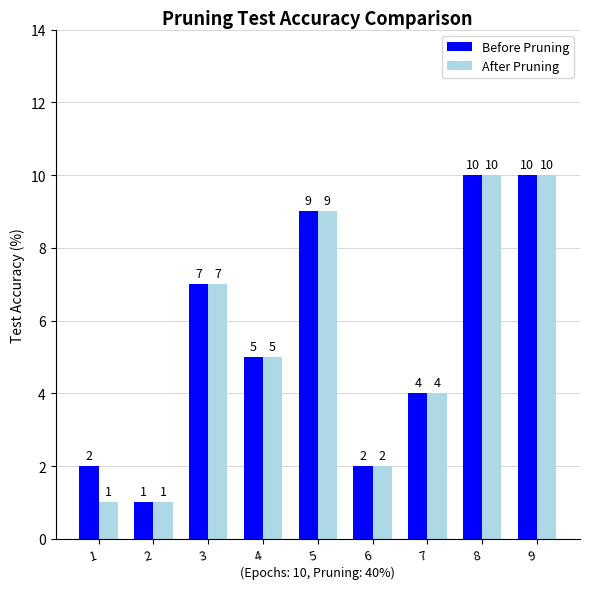

Which series has the largest total across all categories?

Before Pruning